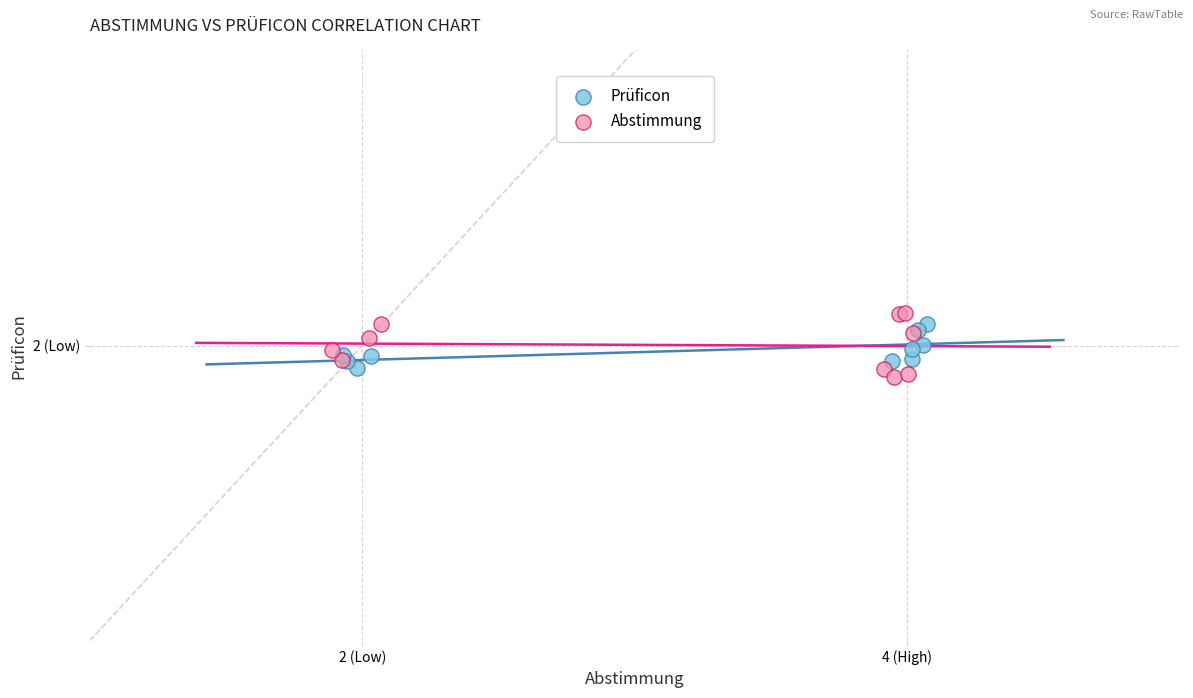

What are all the series names shown in the legend?

Prüficon, Abstimmung